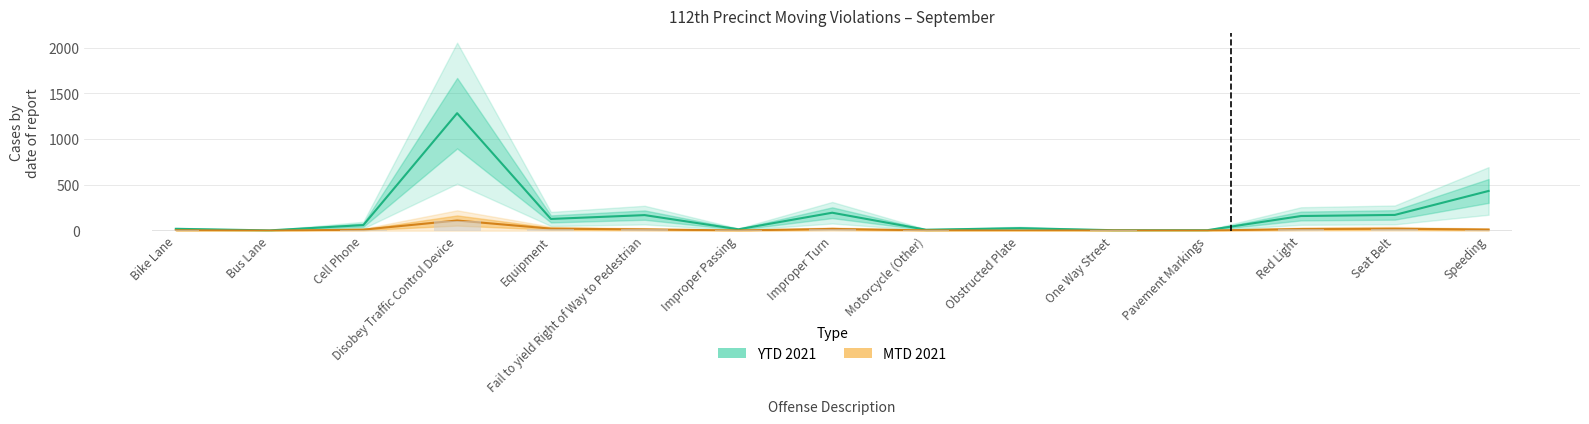

Reading left to right, transcribe all the data shown in this chart.

MTD 2021: 4	0	11	111	22	14	2	19	3	1	2	1	18	21	12
YTD 2021: 20	3	61	1284	128	170	15	196	10	27	5	5	160	172	434